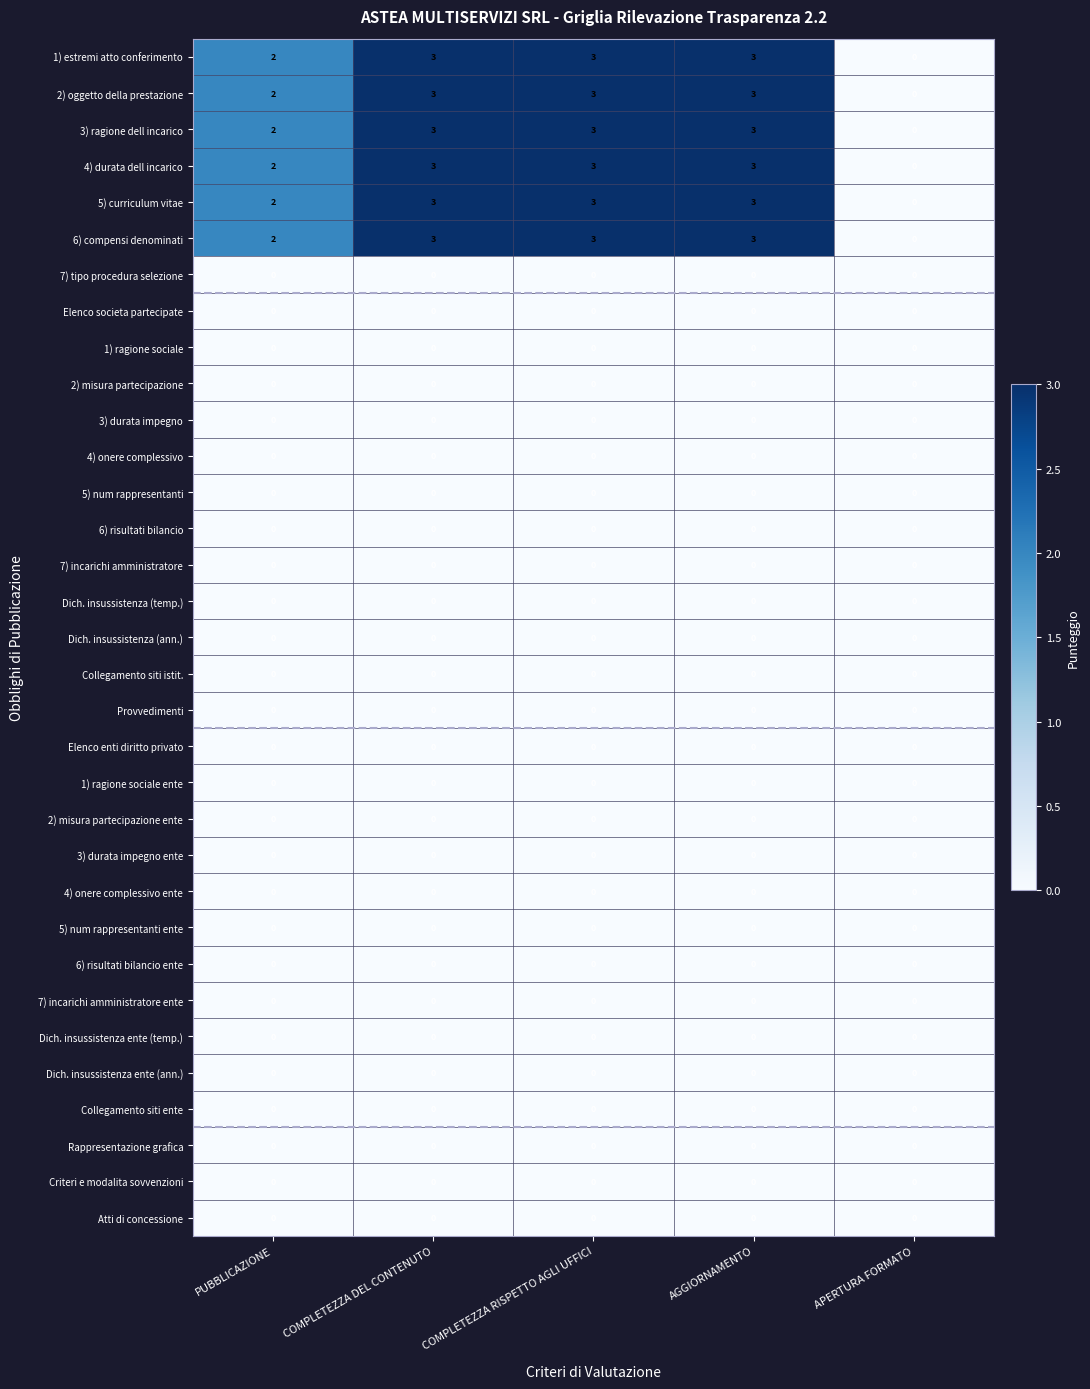

Which category has the lowest value in the 4) durata dell incarico series?

APERTURA FORMATO